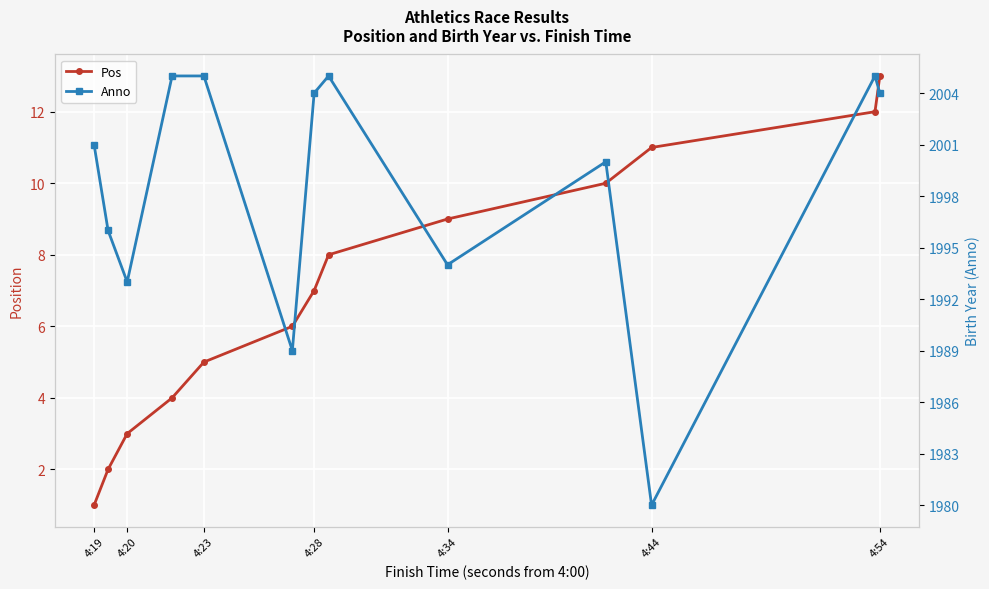

True or false: Pos and Anno intersect in this chart.

False